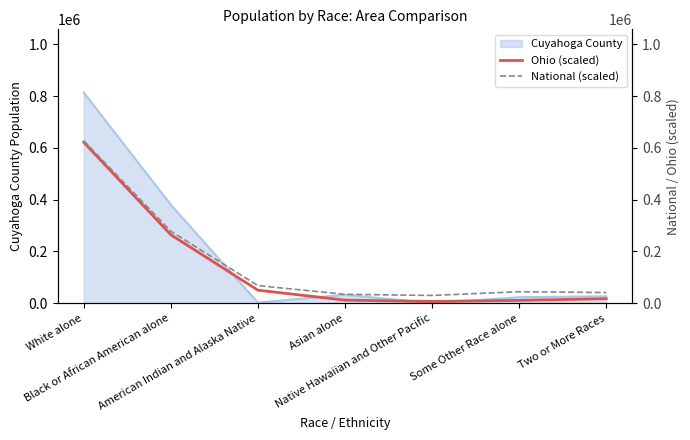

What is the label of the 6th point from the left?

Some Other Race alone